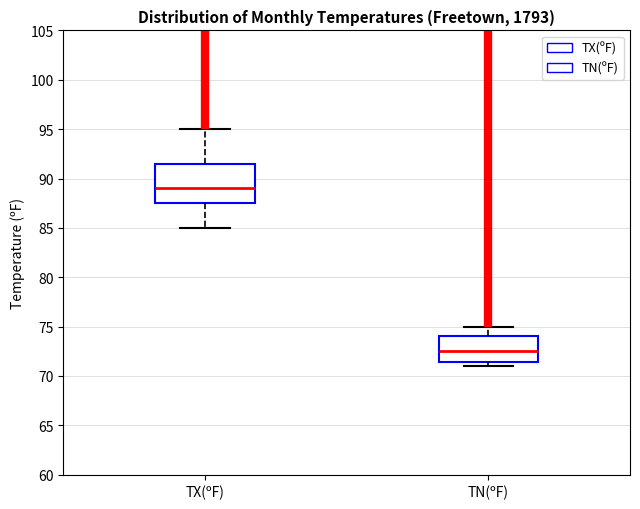

Reading left to right, read every box against the y-axis: the position of its median line, the range the box covers, and the ends of its whiskers. The values are not printed on the chart, so give them approximately, as read against the axis.

TX(ºF): median 89.0, box 87.5 to 91.5, whiskers 85.0 to 95.0
TN(ºF): median 72.5, box 71.5 to 74.0, whiskers 71.0 to 75.0